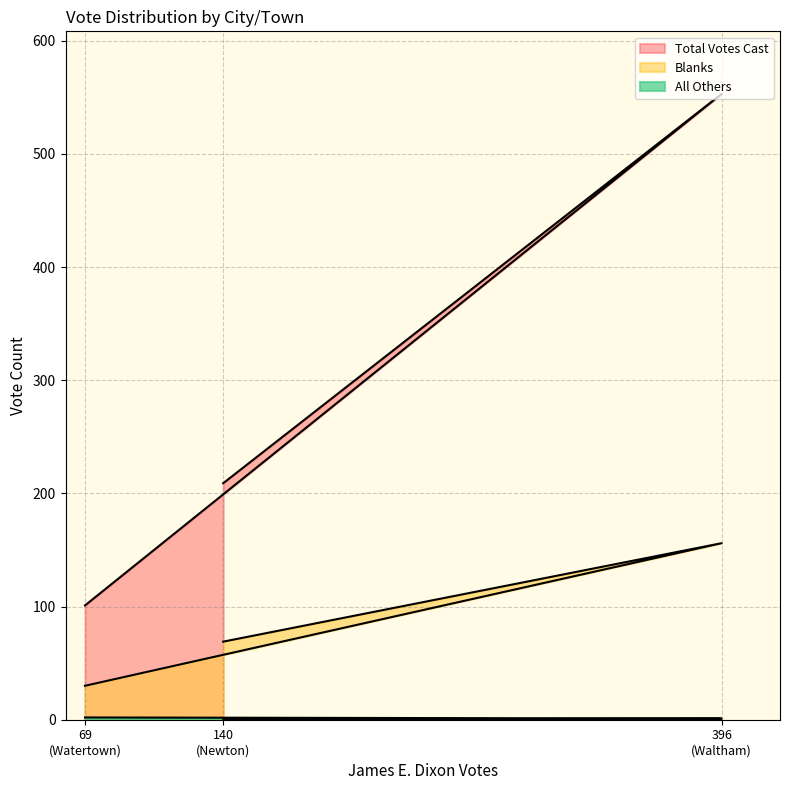

What is the difference between the All Others values at 69 (Watertown) and 396 (Waltham)?

1